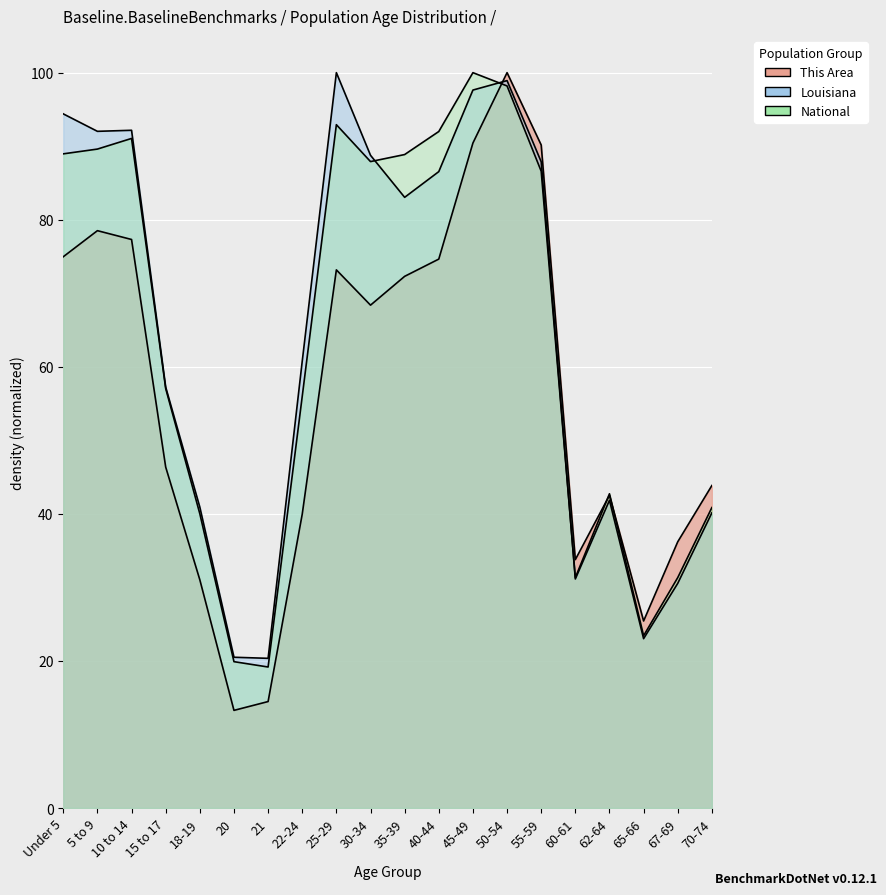

How many categories are shown in the chart?

20